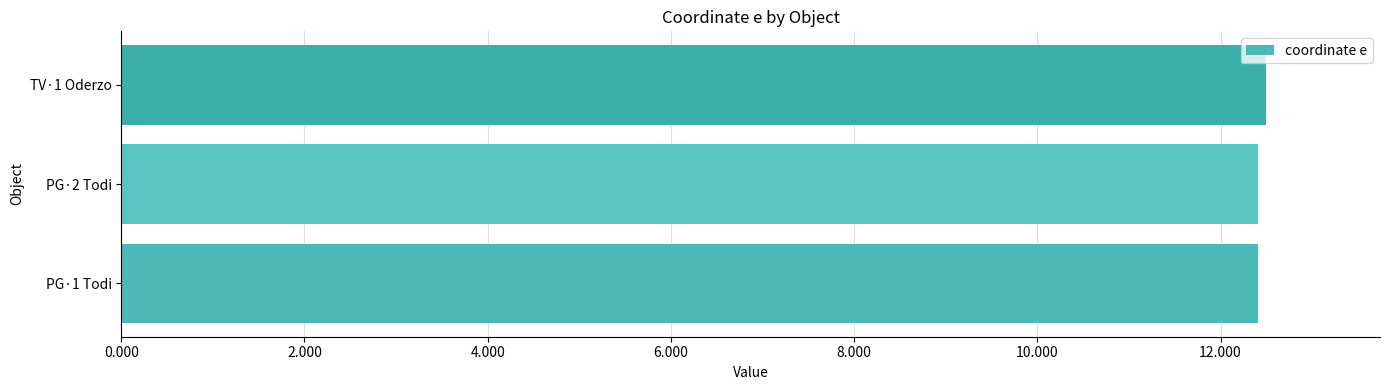

Is it true that the value at PG·2 Todi is 12.4?

True